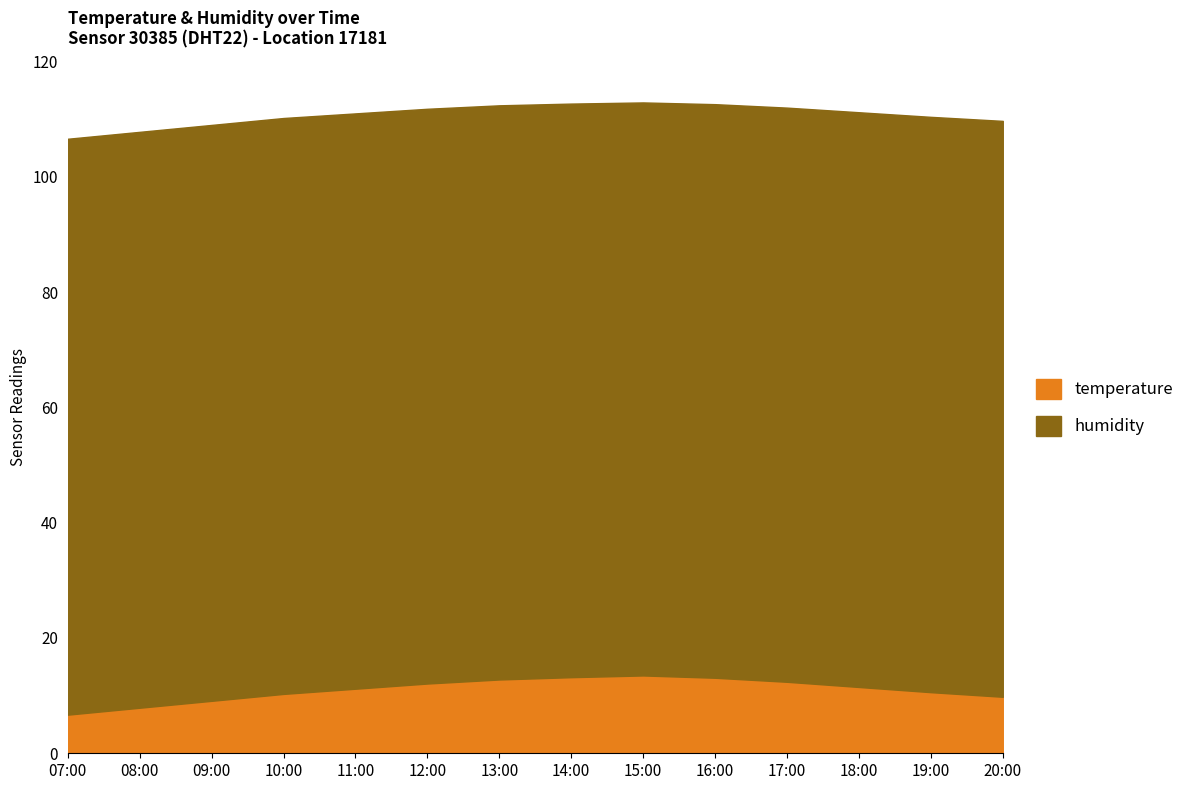

What is the sum of all humidity values?

1396.1